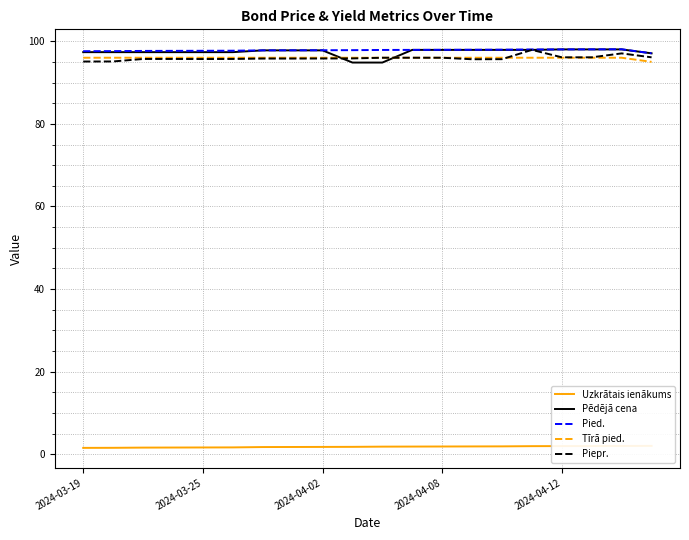

Is it true that Pied. equals 20.0 at 2024-03-19?

False